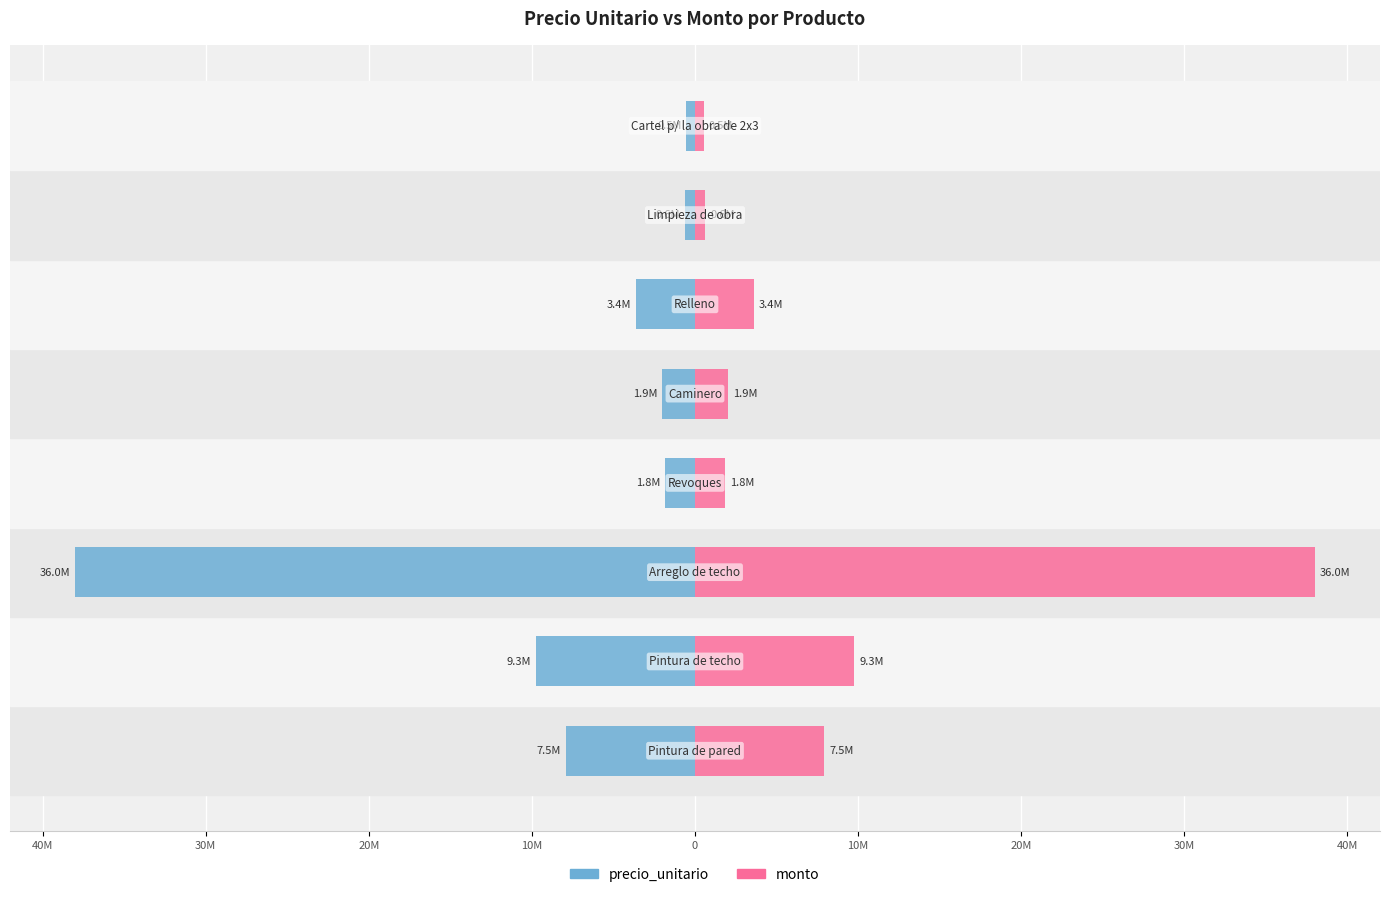

Is it true that precio_unitario equals -0.4 at 20M?

False